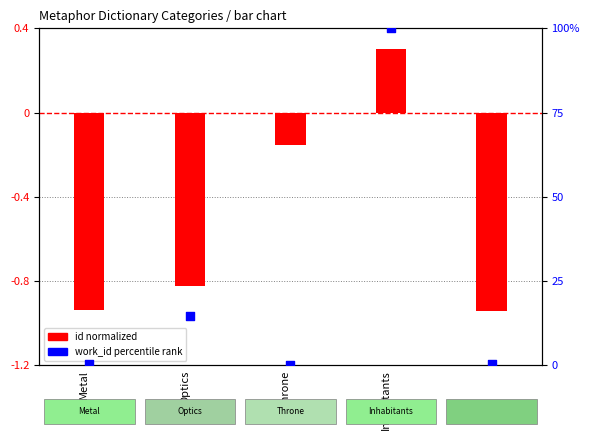

Which series contains the highest Y value?

work_id (percentile)